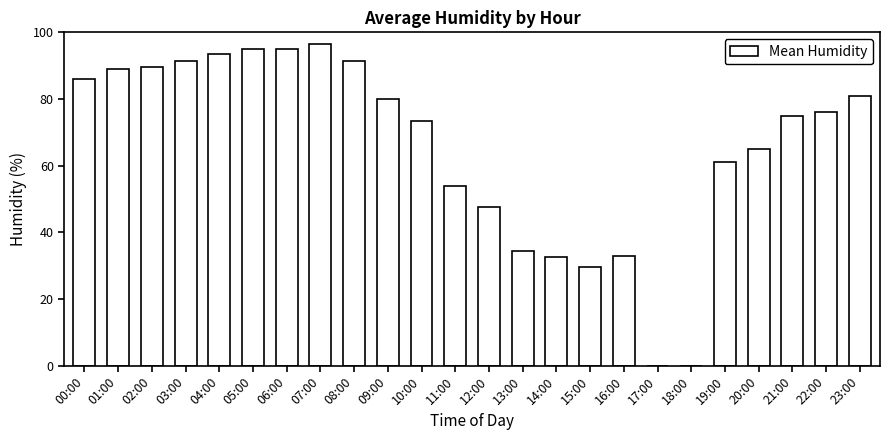

Reading right to left, transcribe all the data shown in this chart.

23:00=81.0	22:00=76.0	21:00=75.0	20:00=65.0	19:00=61.0	18:00=0.0	17:00=0.0	16:00=33.0	15:00=29.5	14:00=32.5	13:00=34.5	12:00=47.5	11:00=54.0	10:00=73.5	09:00=80.0	08:00=91.5	07:00=96.5	06:00=95.0	05:00=95.0	04:00=93.5	03:00=91.5	02:00=89.5	01:00=89.0	00:00=86.0